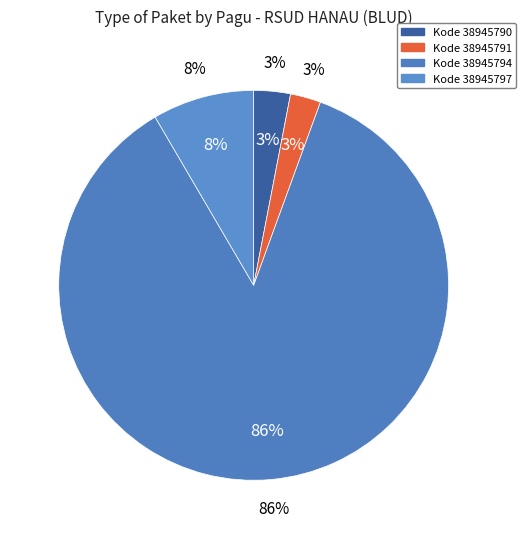

To the nearest percent, what portion does 38945794 represent?

86%